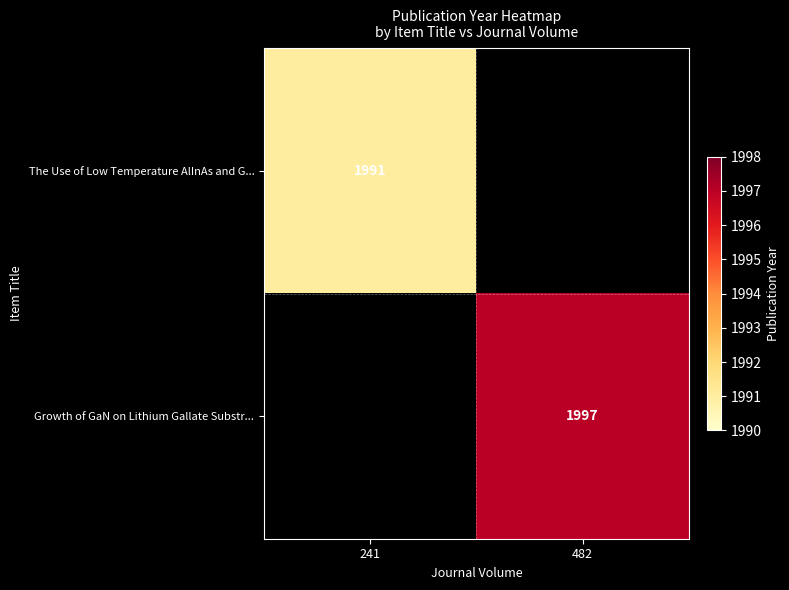

Is it true that Growth of GaN on Lithium Gallate Substr... equals 1997 at 482?

True